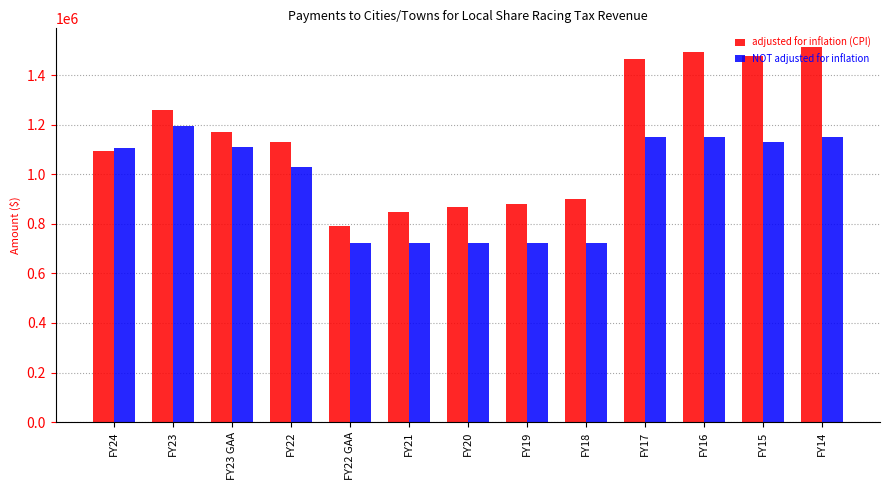

What is the label of the 10th bar from the right?

FY22